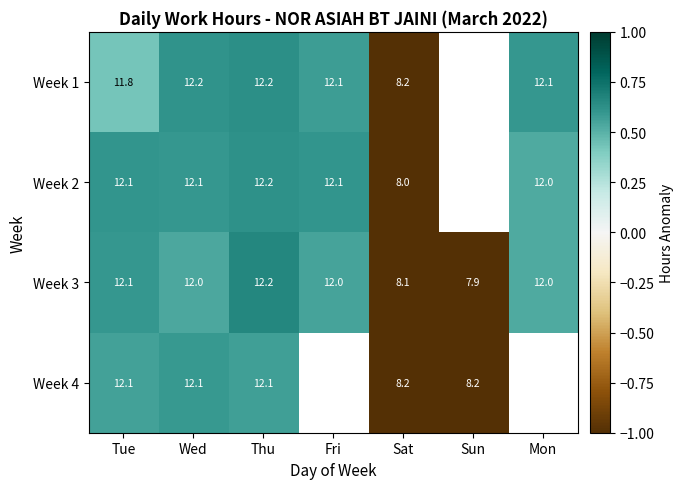

Which label corresponds to the largest value in the chart?

Thu